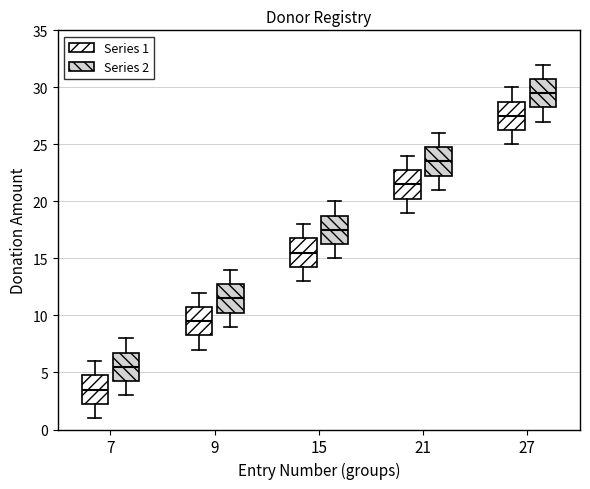

Reading left to right, transcribe this box plot: for each box, give where its median line is, the range the box spans, and where its two whiskers end, as read against the y-axis. The values are not printed on the chart, so give them approximately, as read against the axis.

7 (Series 1): median 3.5, box 2.5 to 5.0, whiskers 1.0 to 6.0
7 (Series 2): median 5.5, box 4.5 to 7.0, whiskers 3.0 to 8.0
9 (Series 1): median 9.5, box 8.5 to 11.0, whiskers 7.0 to 12.0
9 (Series 2): median 11.5, box 10.5 to 13.0, whiskers 9.0 to 14.0
15 (Series 1): median 15.5, box 14.5 to 17.0, whiskers 13.0 to 18.0
15 (Series 2): median 17.5, box 16.5 to 19.0, whiskers 15.0 to 20.0
21 (Series 1): median 21.5, box 20.5 to 23.0, whiskers 19.0 to 24.0
21 (Series 2): median 23.5, box 22.5 to 25.0, whiskers 21.0 to 26.0
27 (Series 1): median 27.5, box 26.5 to 29.0, whiskers 25.0 to 30.0
27 (Series 2): median 29.5, box 28.5 to 31.0, whiskers 27.0 to 32.0